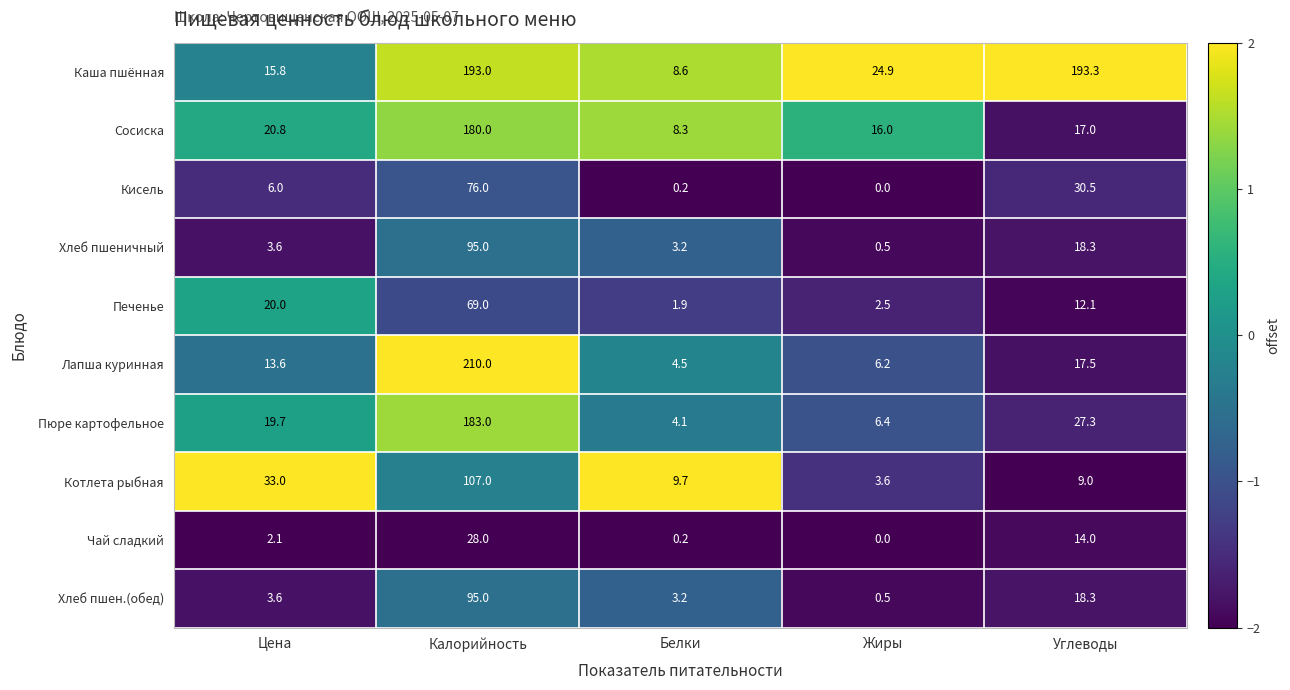

What is the difference between the Сосиска values at Белки and Жиры?

7.7